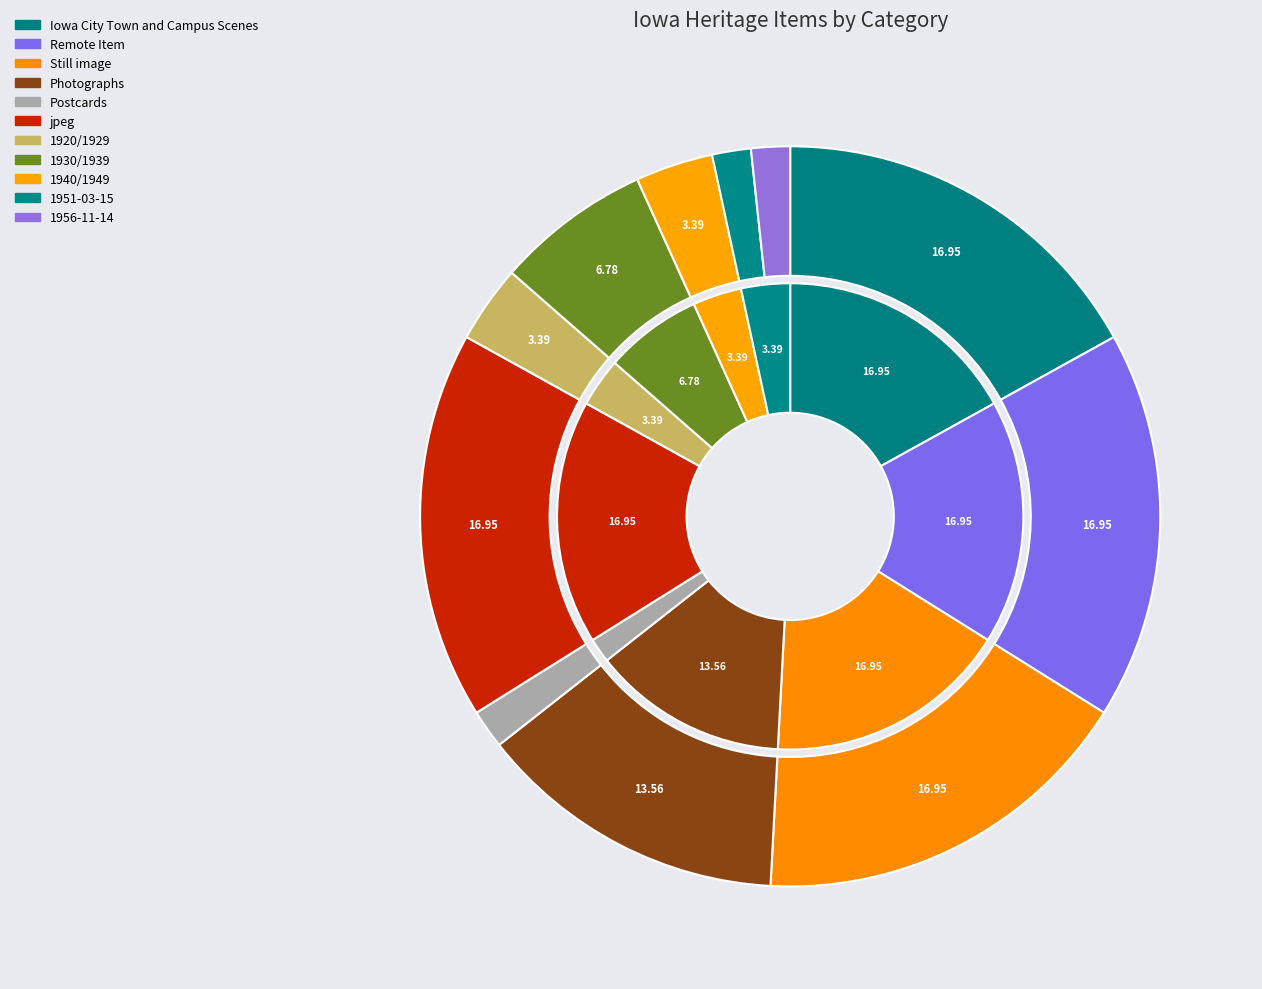

What is the change in value from Remote Item to 1956-11-14?

-9